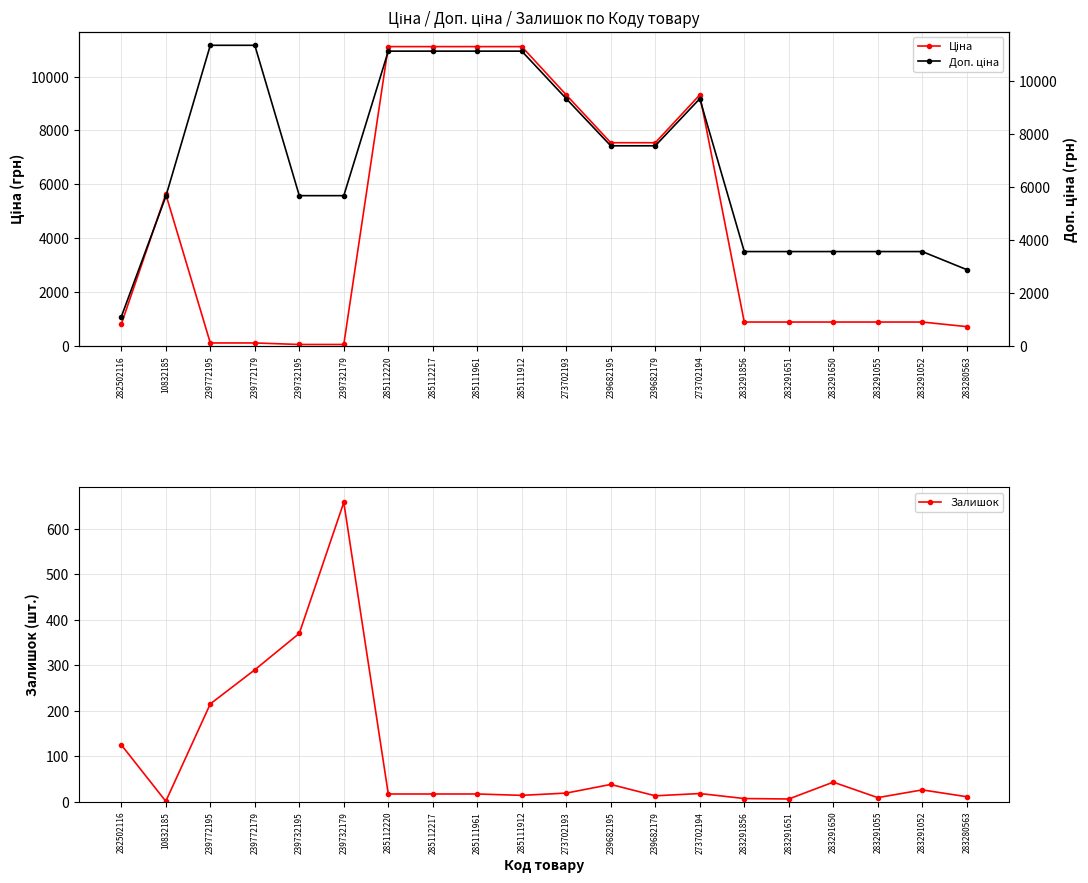

At 239772195, list the series in order from smallest to largest.

Ціна, Залишок, Доп. ціна